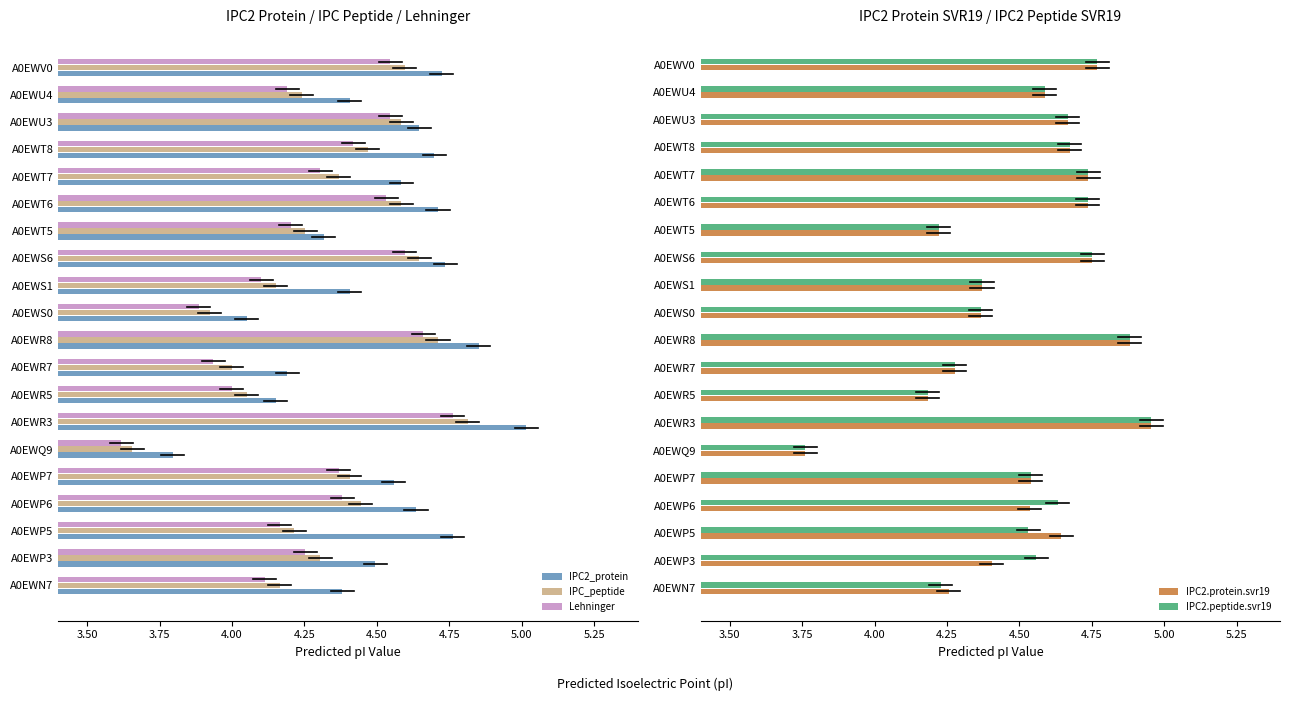

How many data points in Lehninger are above 4?

16